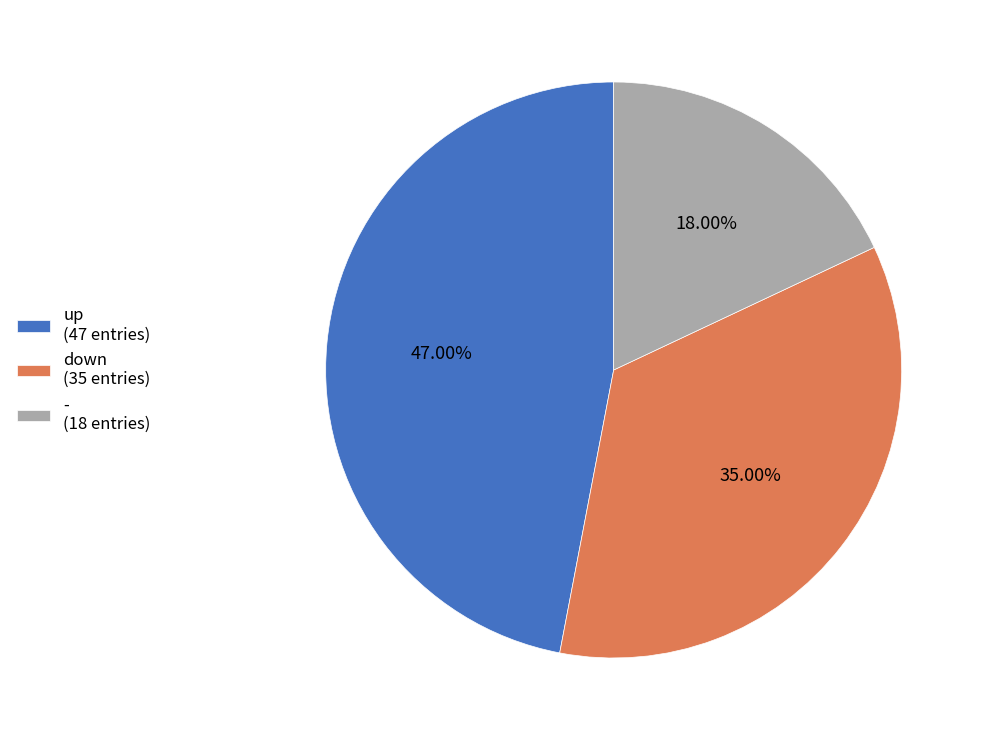

What percentage do - and down together represent?

53.0%